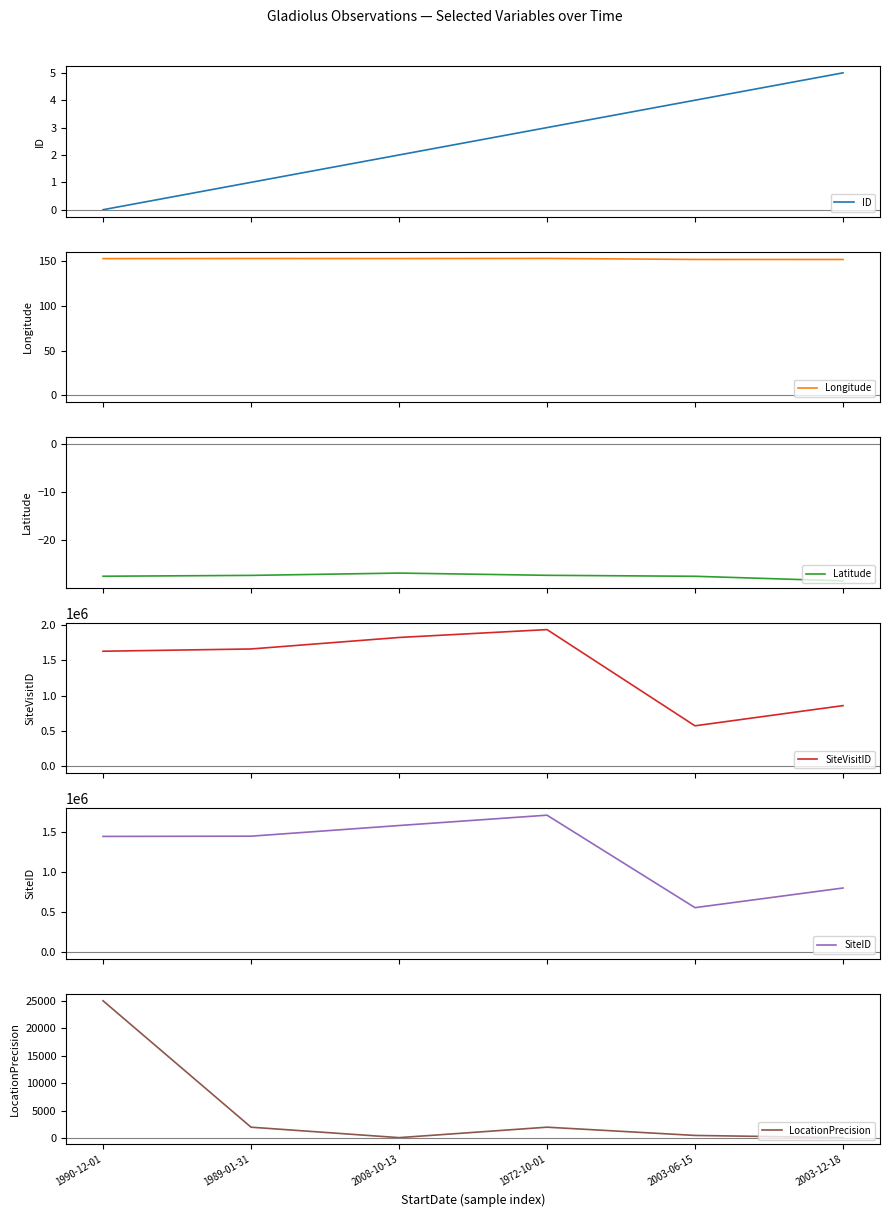

True or false: ID and LocationPrecision intersect in this chart.

False